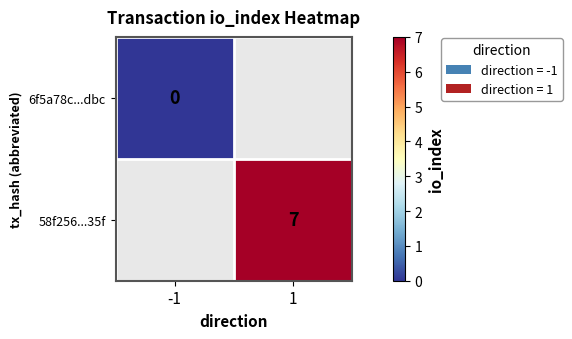

The value of 58f256...35f at 1 is 7. True or false?

True